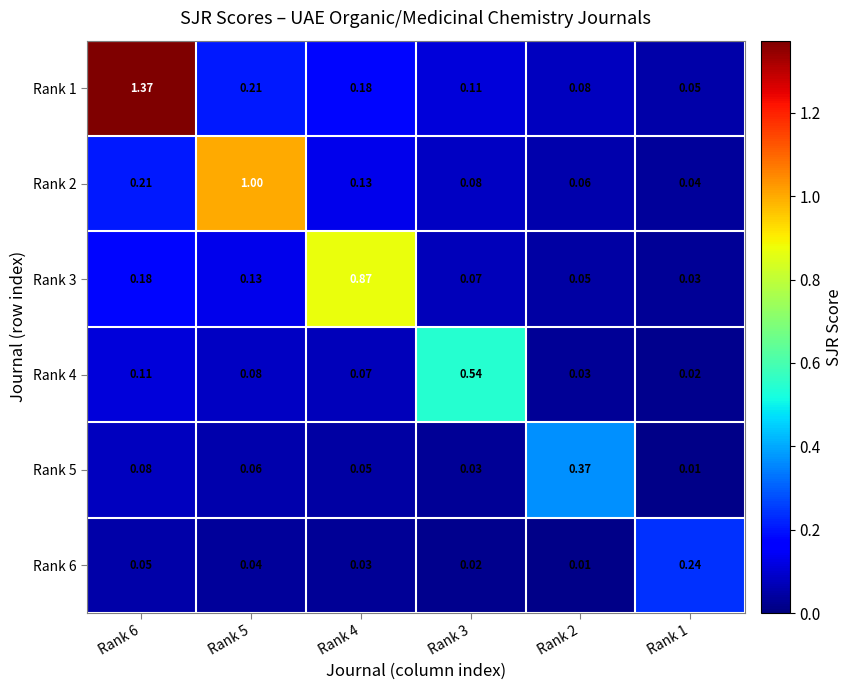

Is the value of Rank 6 at Rank 6 greater than the value of Rank 1 at Rank 6?

No